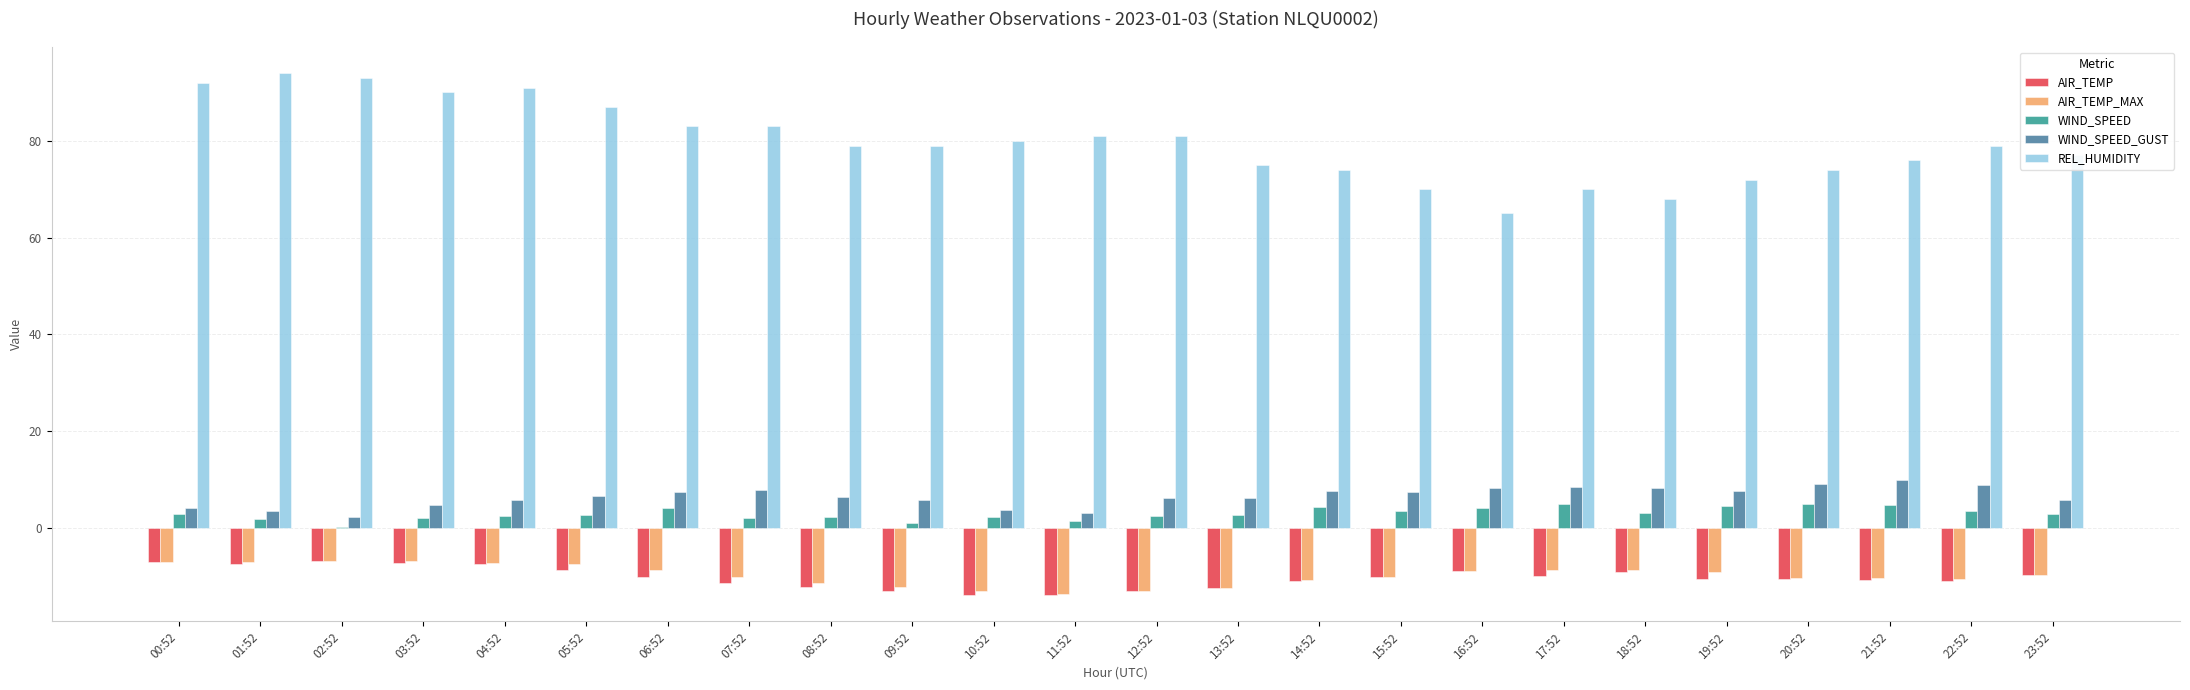

The value of AIR_TEMP at 23:52 is -9.6. True or false?

True